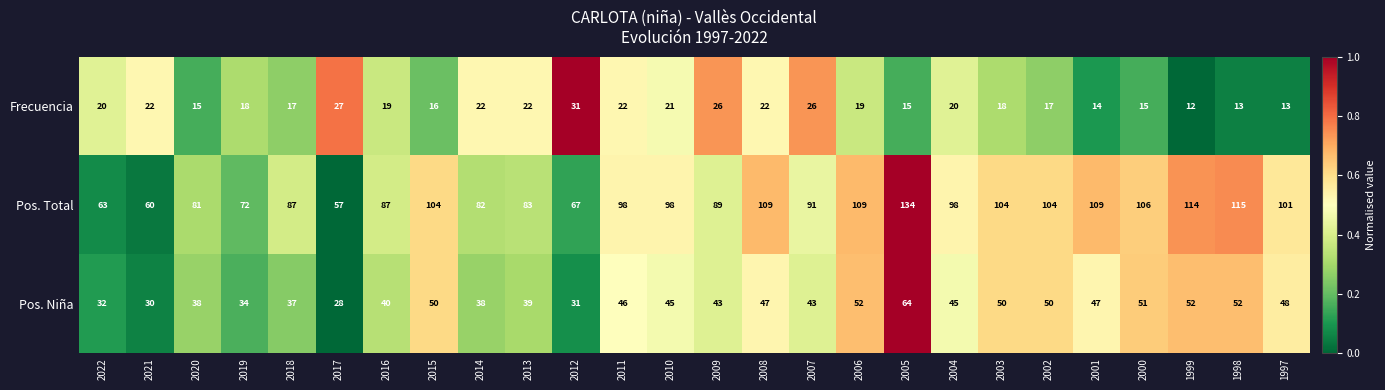

Rank the series by their maximum value, from highest to lowest.

Pos. Total, Pos. Niña, Frecuencia